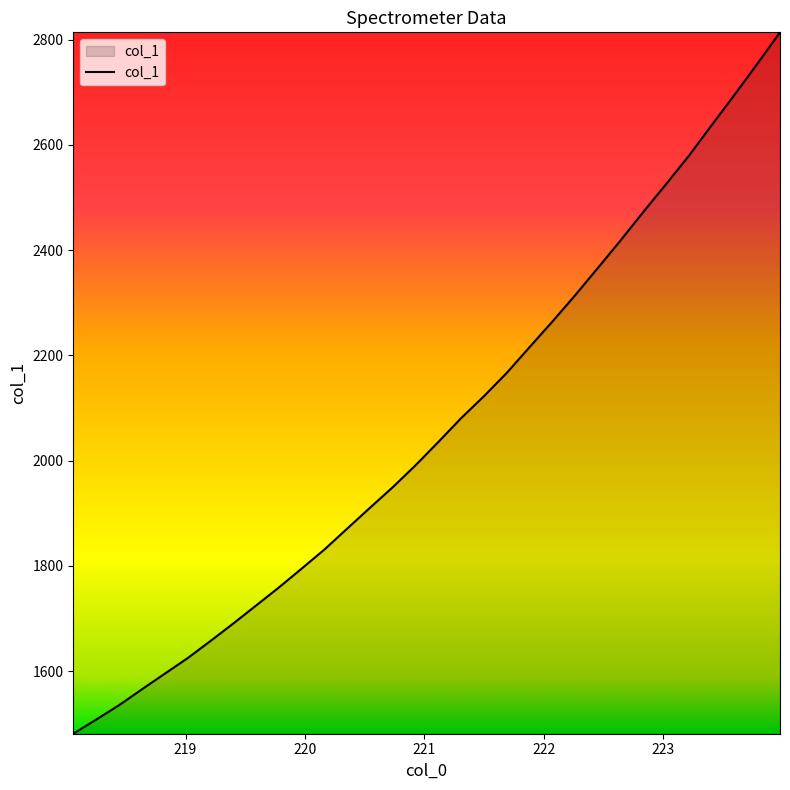

What is the smallest value displayed?

1481.0